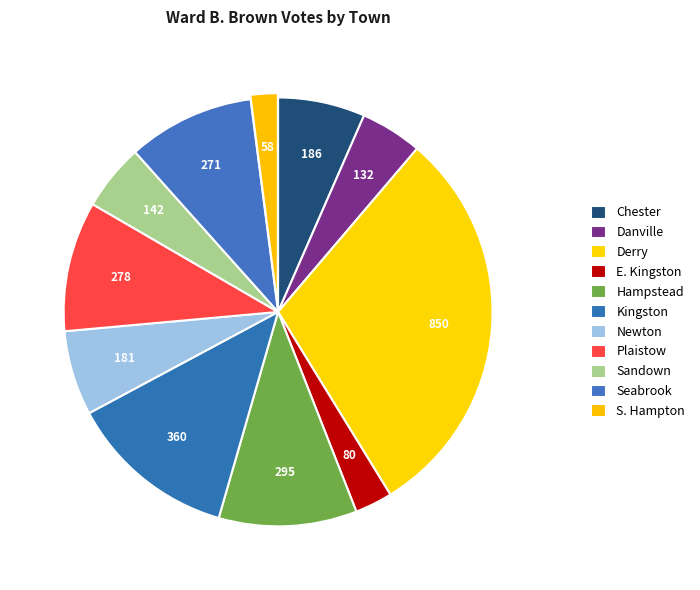

Rank the categories by value from lowest to highest.

S. Hampton, E. Kingston, Danville, Sandown, Newton, Chester, Seabrook, Plaistow, Hampstead, Kingston, Derry